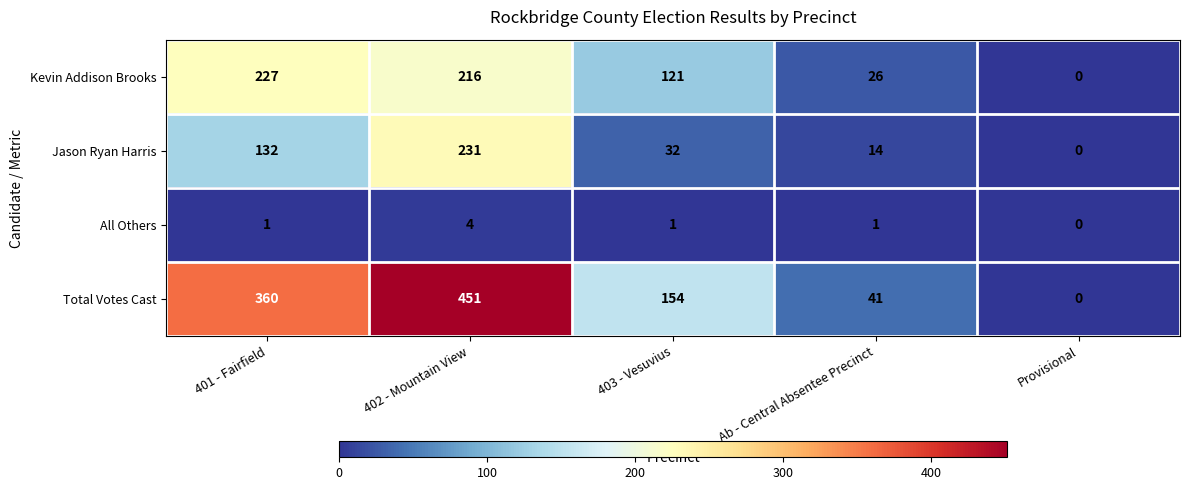

At which category is the sum across all series the highest?

402 - Mountain View